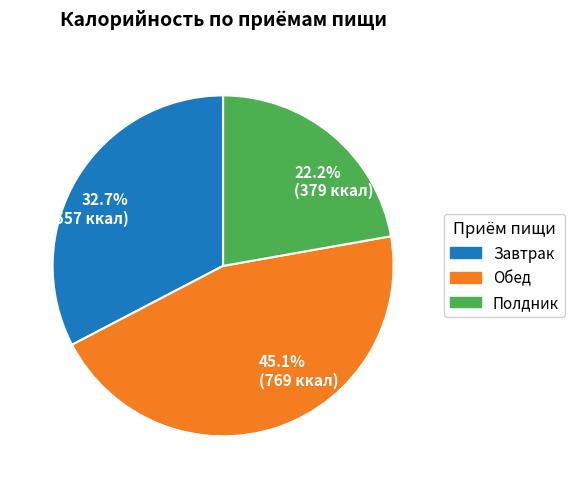

Combined, what portion of the pie is Завтрак and Обед?

77.8%